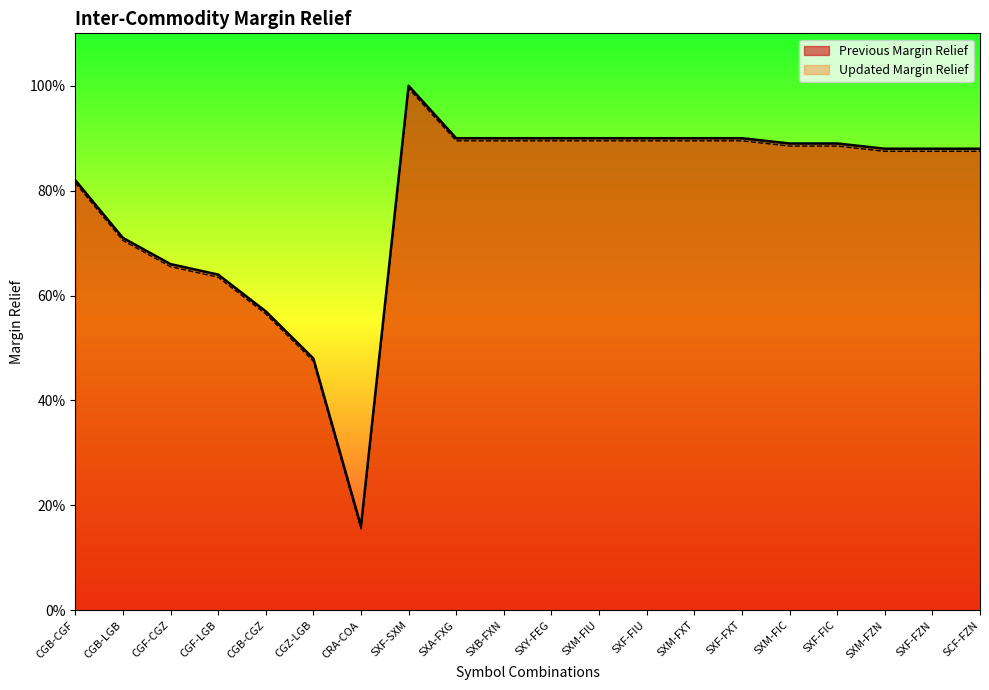

True or false: Previous Margin Relief and Updated Margin Relief cross at least once.

False